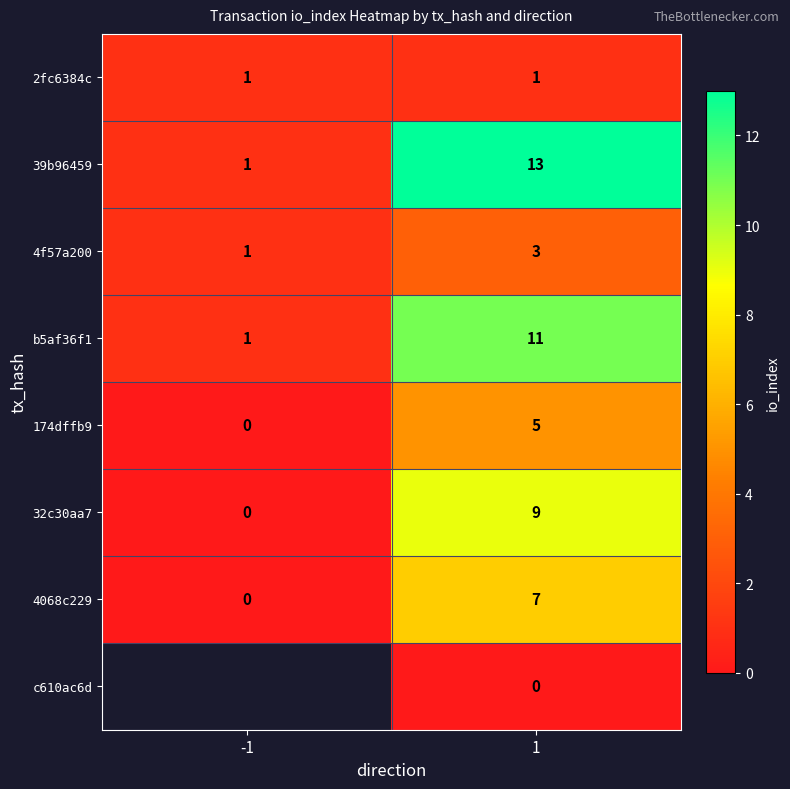

What is the sum of all 4f57a200 values?

4